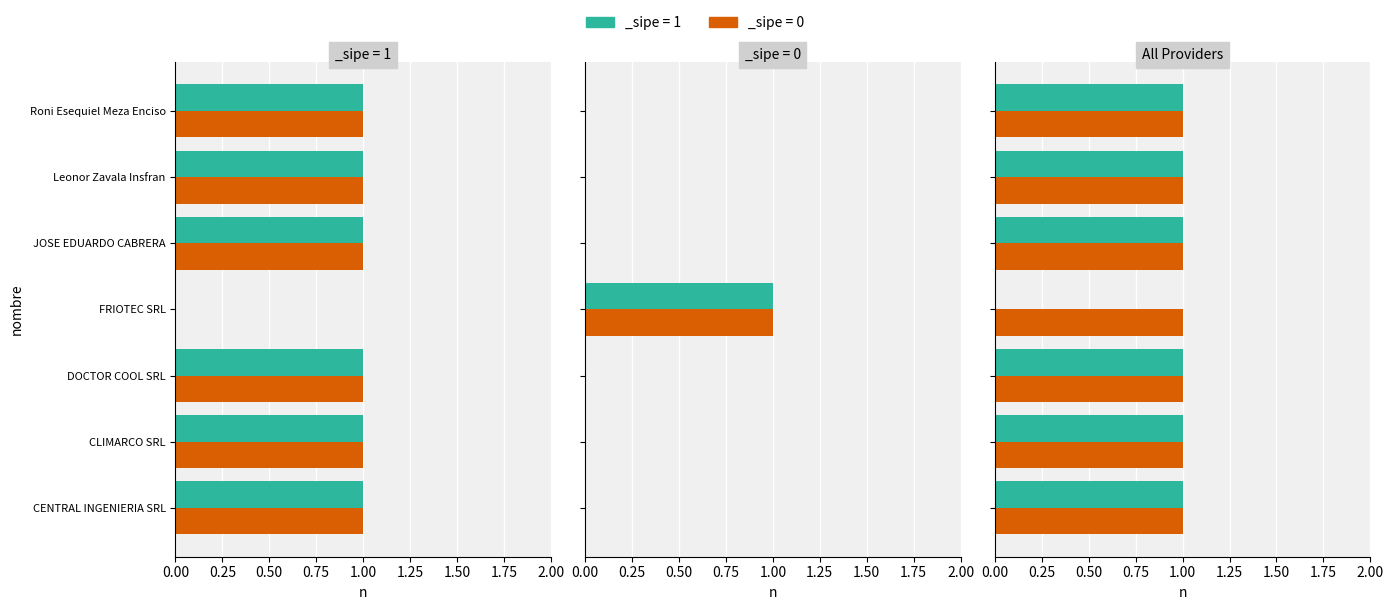

Between CLIMARCO SRL and Leonor Zavala Insfran, which is larger?

CLIMARCO SRL